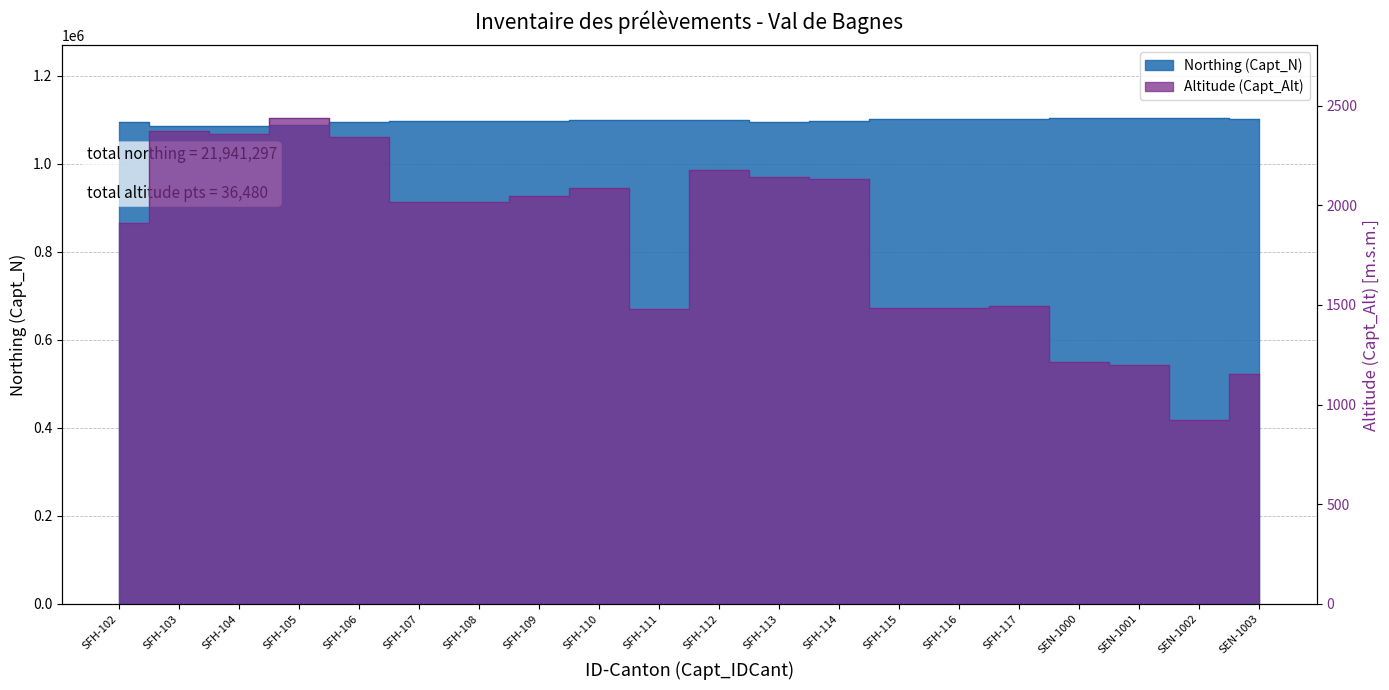

What position from the left is SFH-105?

4